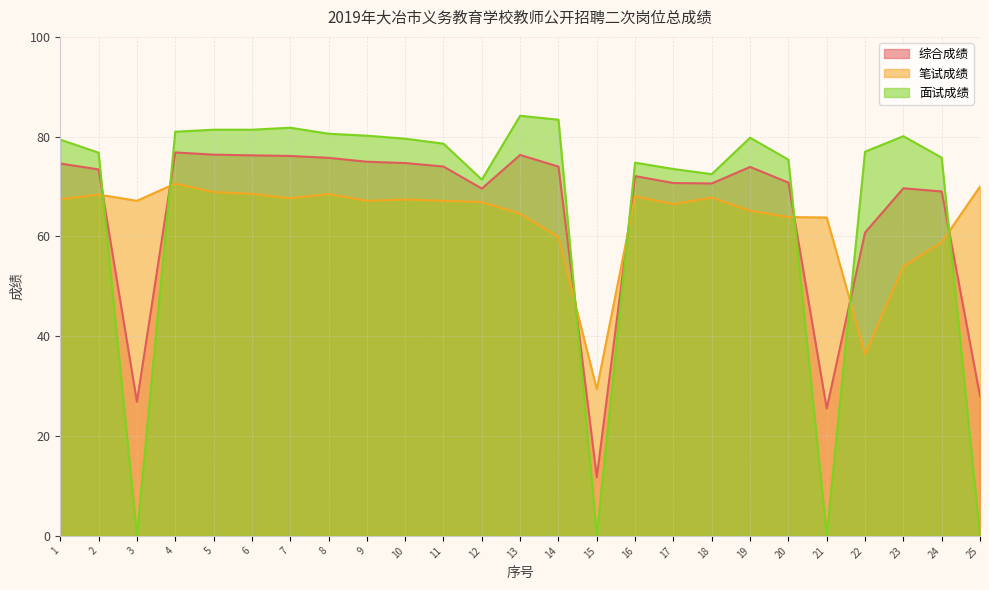

What is the maximum value shown in the chart?

84.2